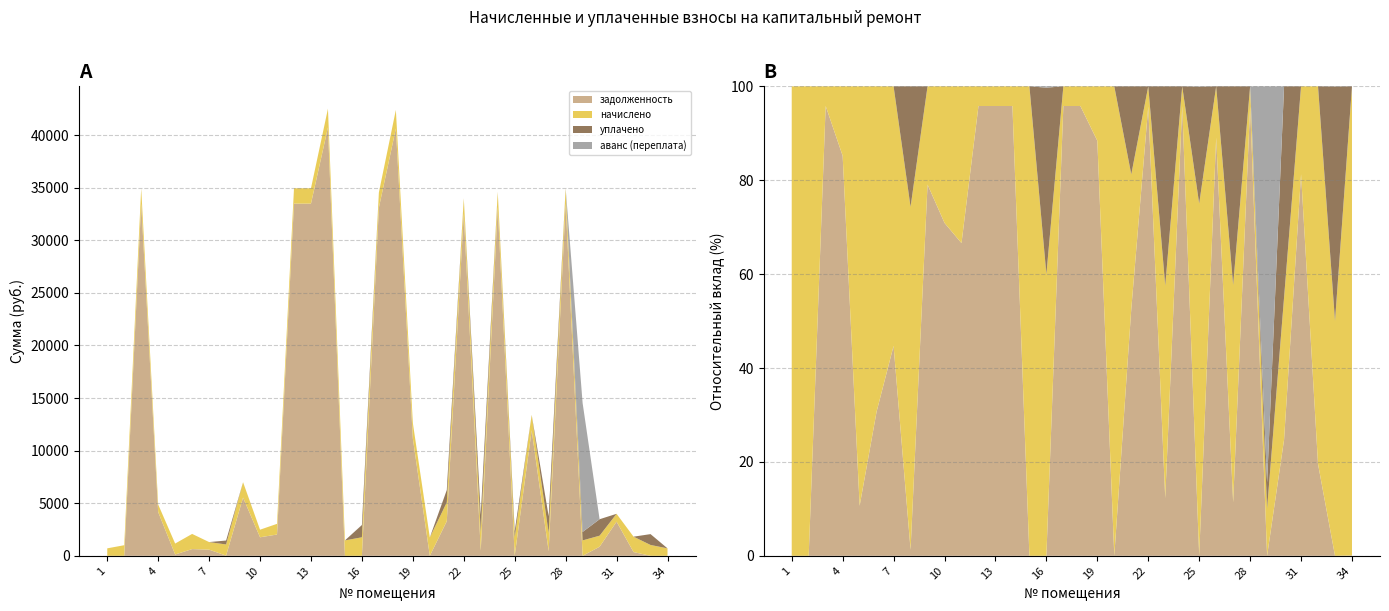

Reading left to right, transcribe all the data shown in this chart.

задолженность: 0.0	0.0	33481.7	4158.4	124.0	639.5	584.2	18.6	5533.5	1760.7	2024.5	33479.2	33481.7	40726.8	0.0	0.0	33097.4	40617.1	11162.9	0.0	3289.6	32530.1	477.3	33152.4	0.0	11937.1	427.7	33481.7	0.0	861.0	3244.8	355.5	0.0	0.5
начислено: 710.4	1008.0	1464.0	722.4	1041.6	1442.4	722.4	1060.8	1464.0	722.4	1015.2	1464.0	1464.0	1780.8	1464.0	1761.6	1447.2	1776.0	1464.0	1744.8	1795.2	1464.0	1761.6	1449.6	1761.6	1464.0	1740.0	1464.0	1464.0	1053.6	748.8	1464.0	1032.0	708.0
уплачено: 0.0	0.0	0.0	0.0	0.0	0.0	0.0	373.0	0.0	0.0	0.0	0.0	0.0	0.0	0.0	1166.0	0.0	0.0	0.0	0.0	1174.0	0.0	1651.0	0.0	585.0	0.0	1590.0	0.0	804.1	1563.4	0.0	0.0	1030.0	0.0
аванс (переплата): 0.0	0.0	0.0	0.0	0.0	0.0	0.0	0.0	0.0	0.0	0.0	0.0	0.0	0.0	0.0	8.3	0.0	0.0	0.0	0.1	0.0	0.0	0.0	0.0	1.7	0.0	0.0	0.0	12255.5	0.0	0.0	0.0	0.8	0.0